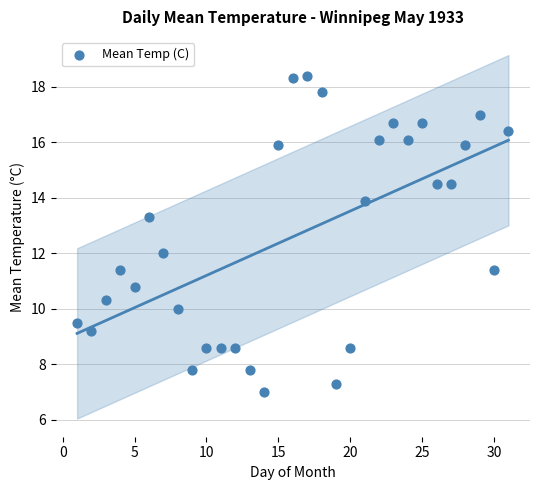

What is the range of X values (max minus min)?

30.0